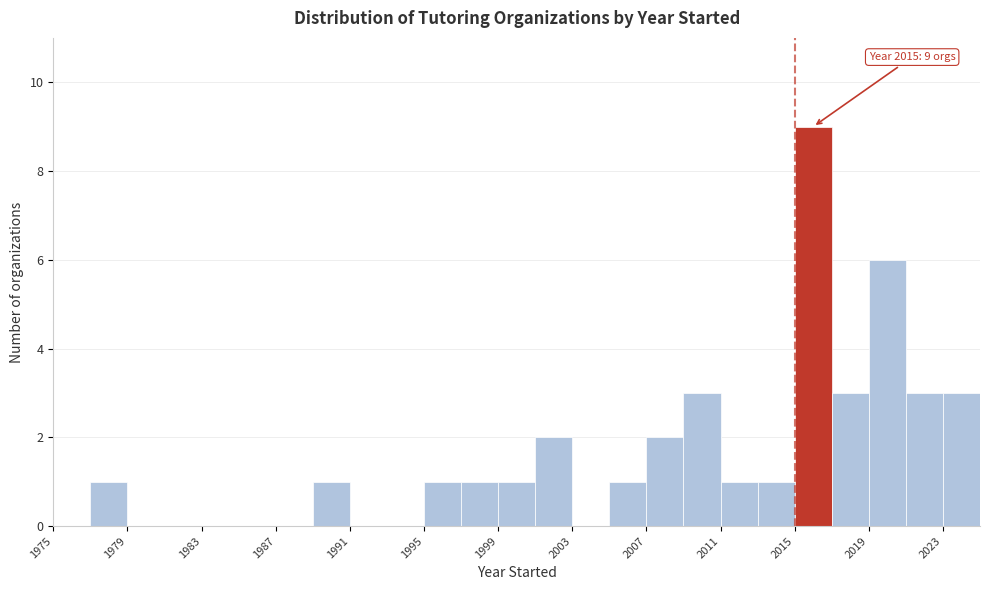

Over which range of the x-axis is the bar tallest?

2015 to 2017